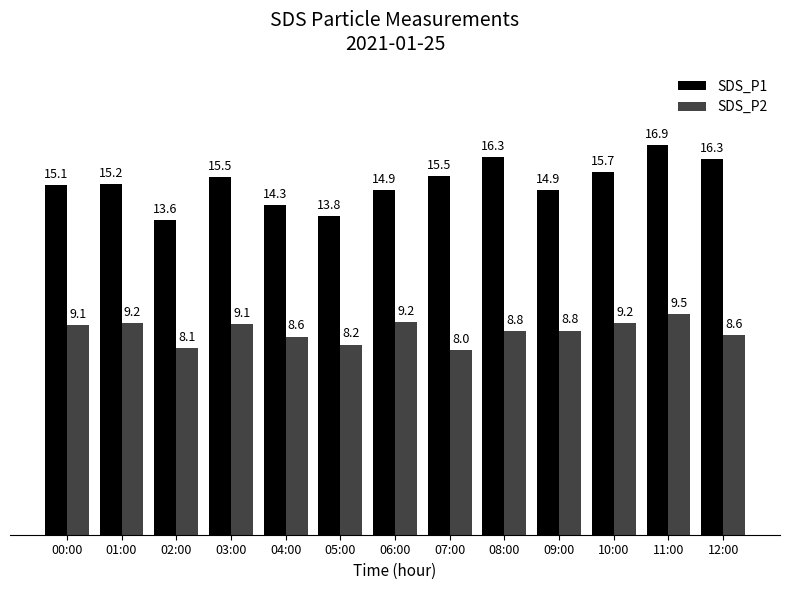

Which category has the highest value in the SDS_P2 series?

11:00